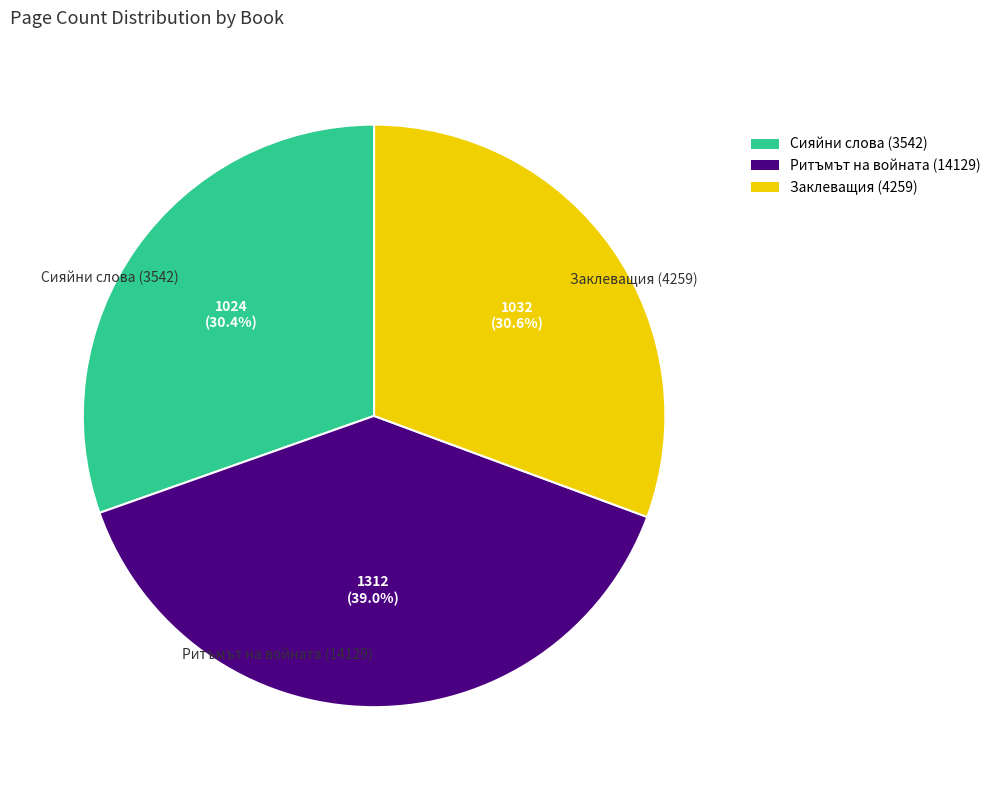

What percentage is NOT represented by Ритъмът на войната (14129)?

61.0%